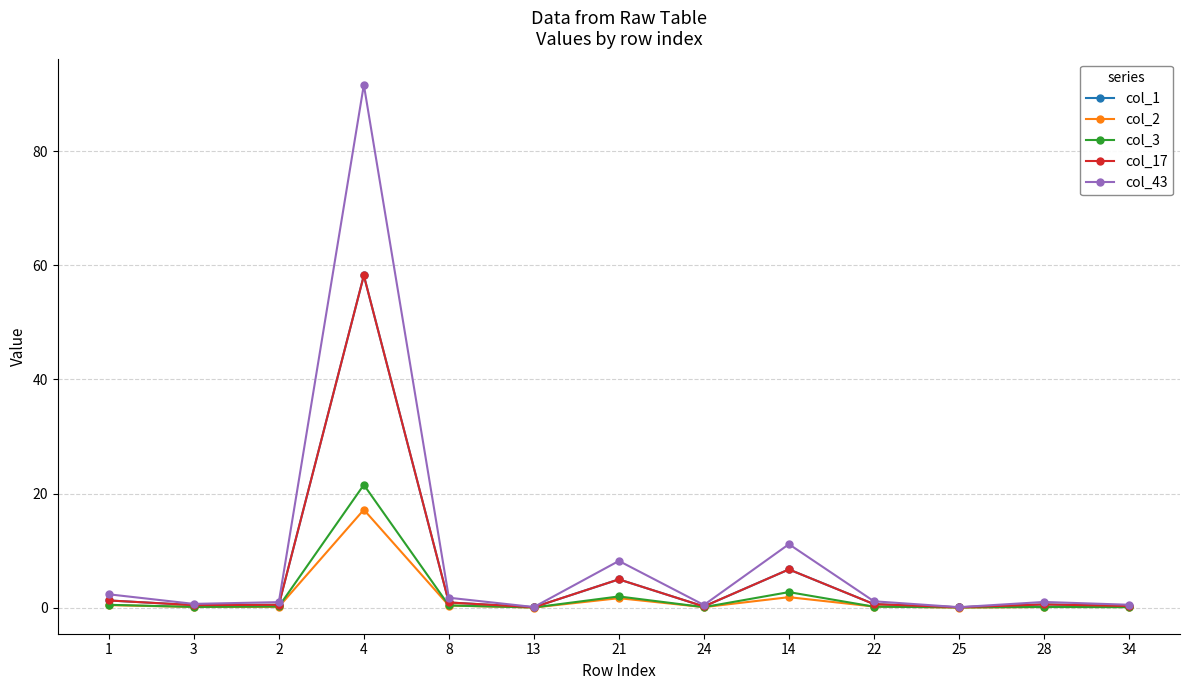

What is the sum of all col_3 values?

28.0